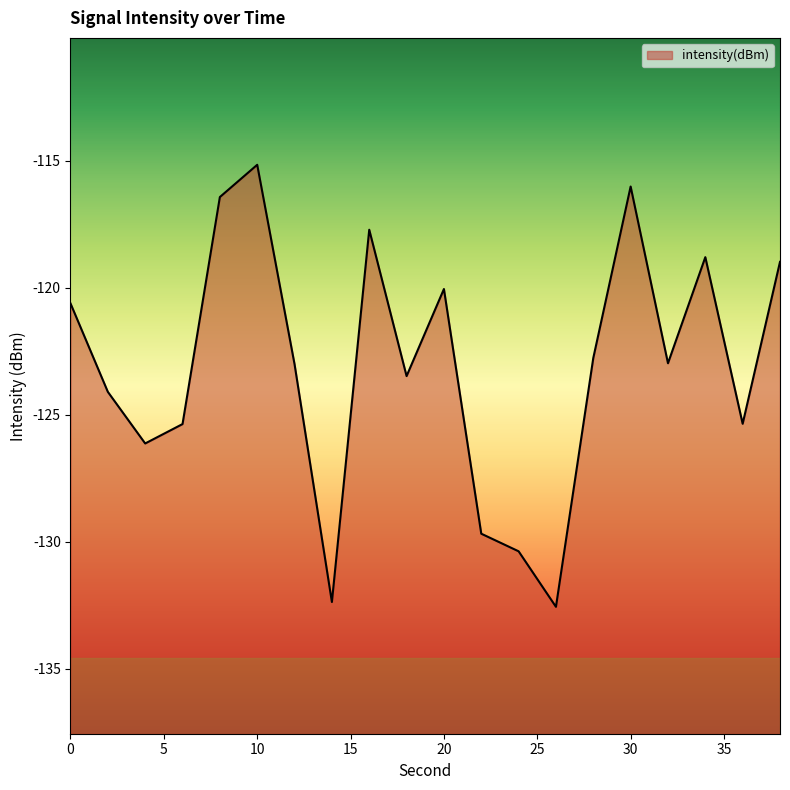

The value at 26 is -132.6. True or false?

True